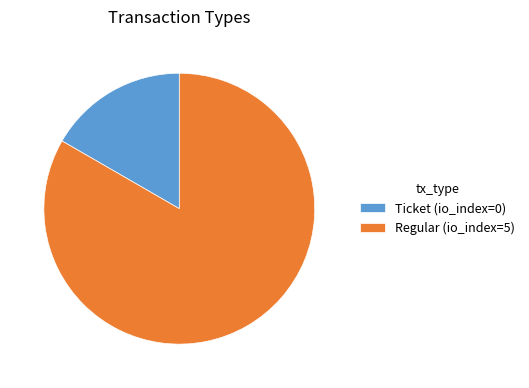

Is it true that Regular (io_index=5) is 83% of the pie?

True